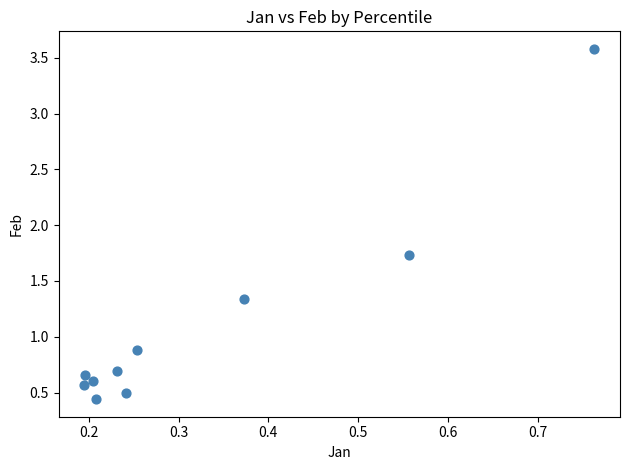

What is the average X value?

0.3